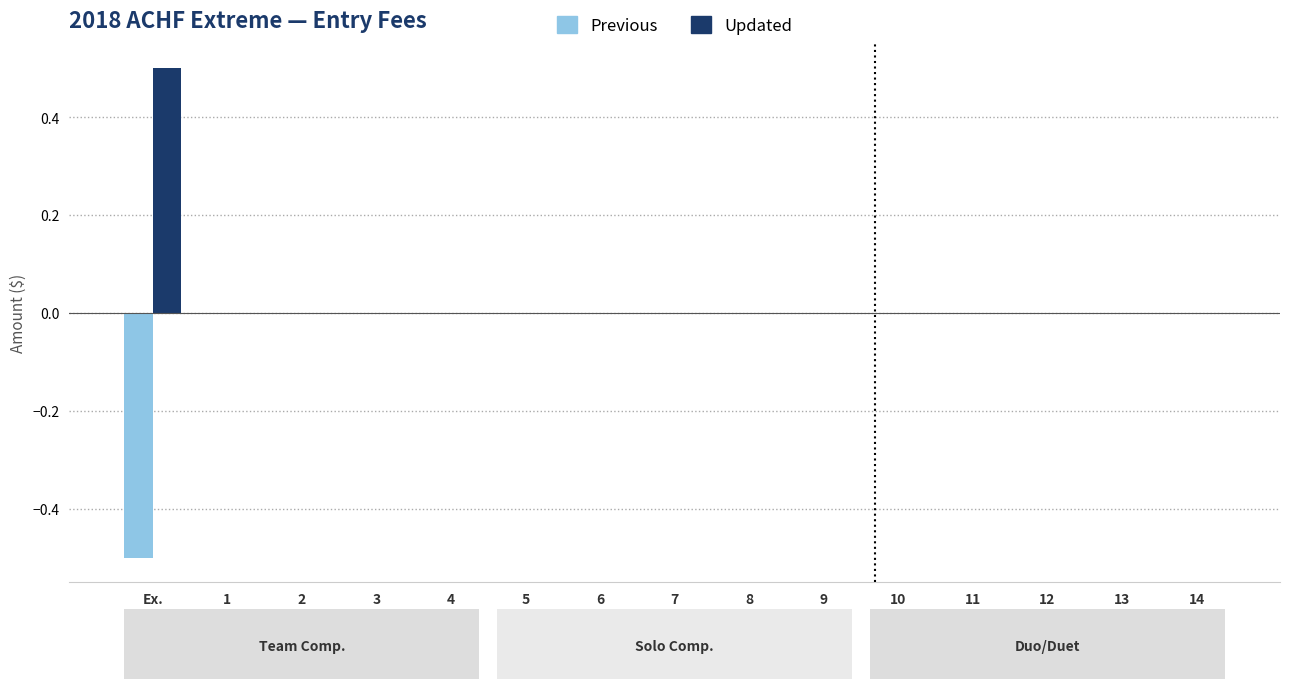

Which series has the largest total across all categories?

Updated